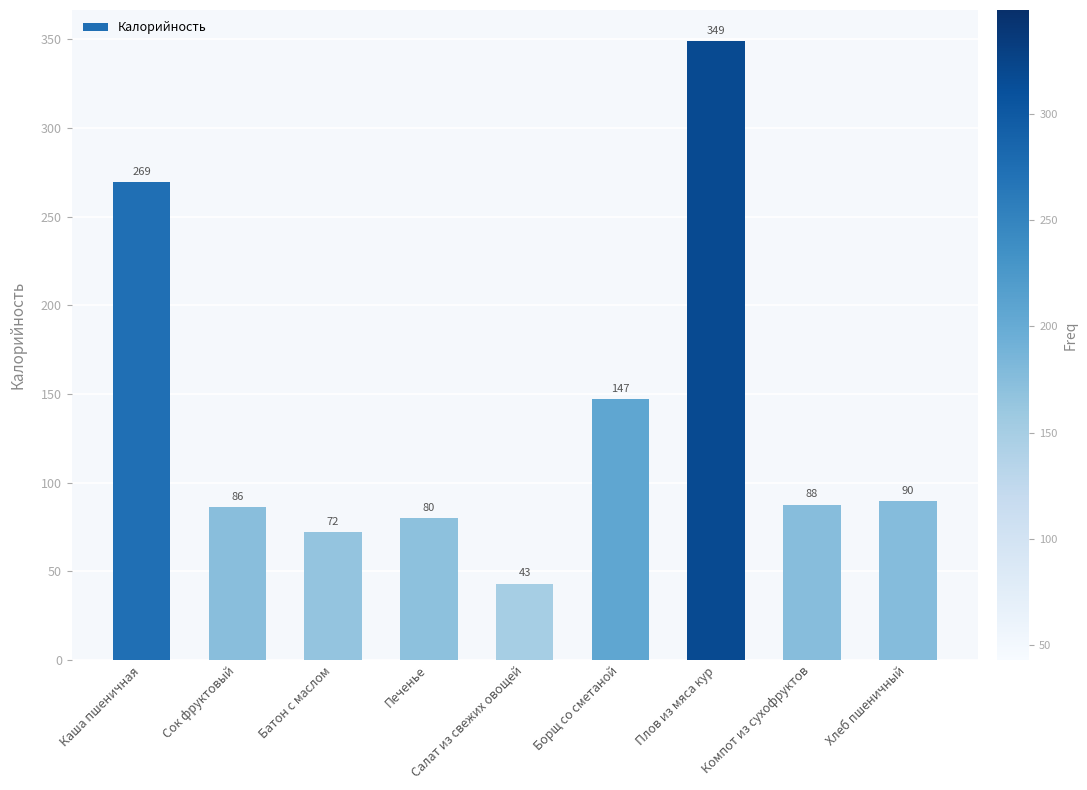

What is the difference between the maximum and minimum values?

306.0